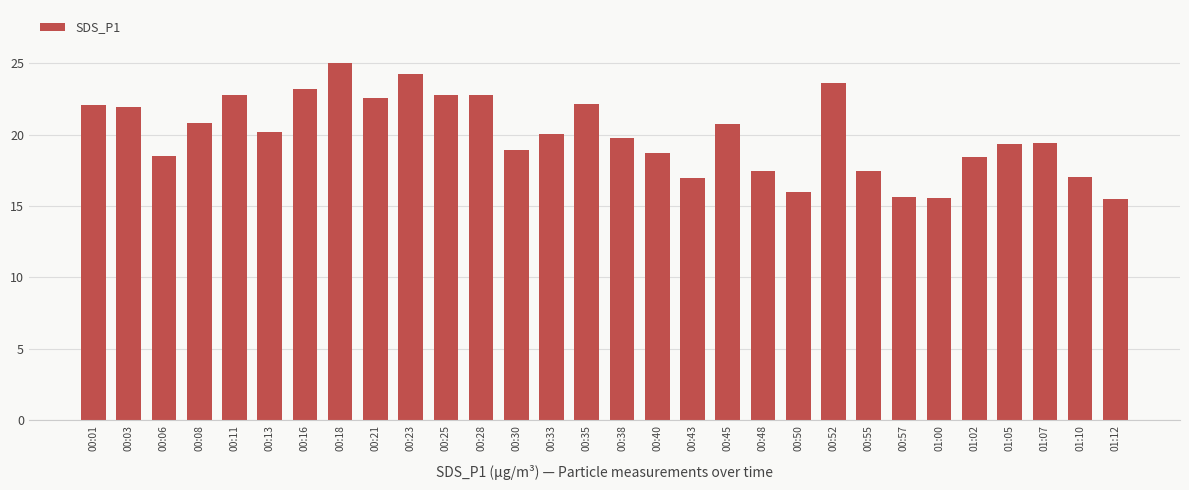

Are the bars grouped side by side (vs. stacked)?

No